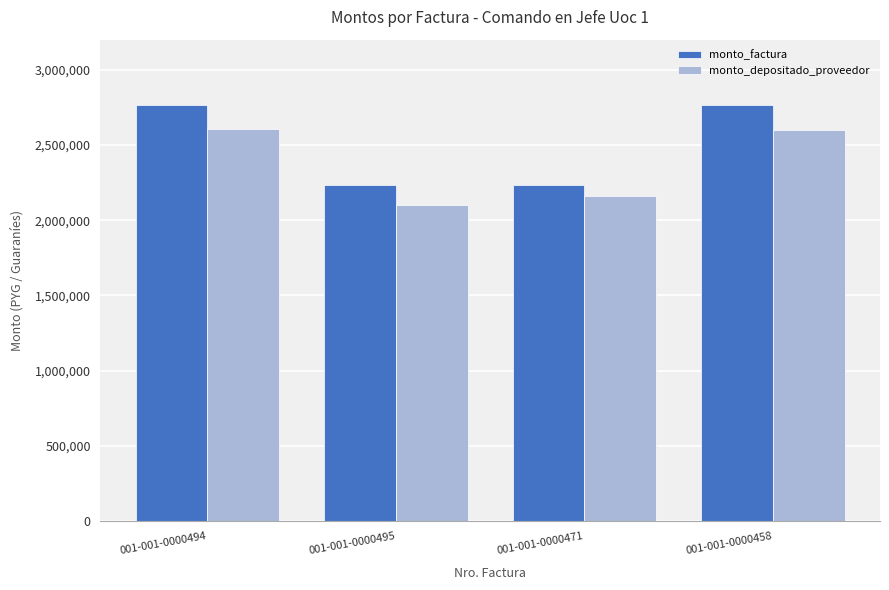

Which category has the lowest value across all series?

001-001-0000495